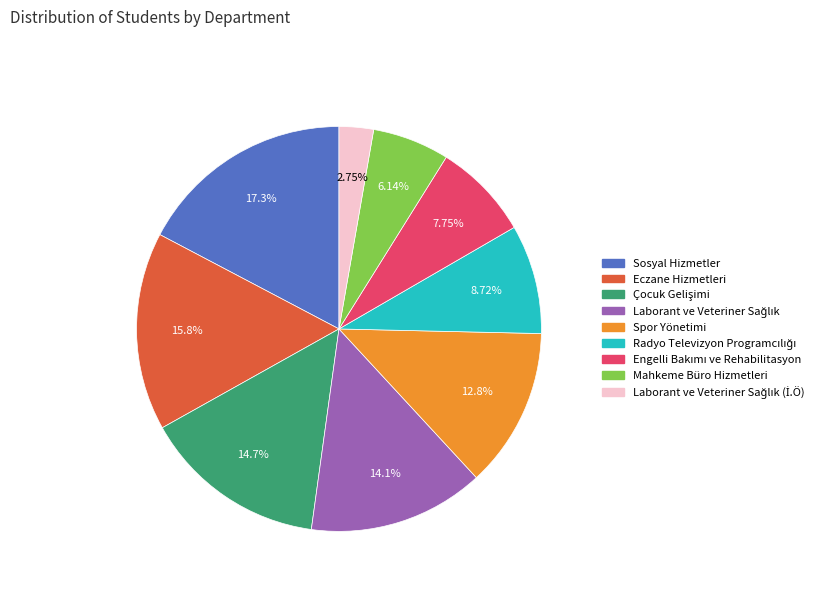

Is there a majority slice in this chart?

No